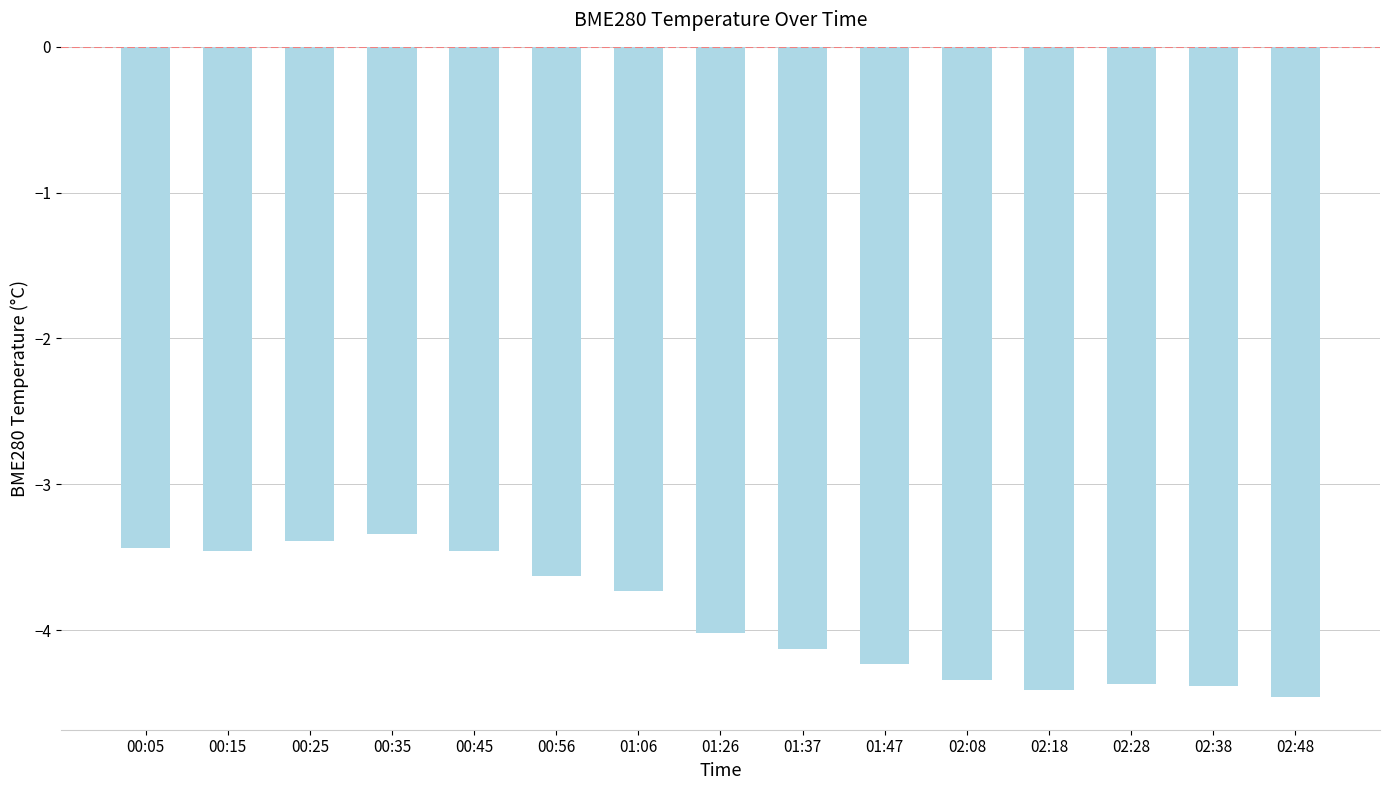

How many bars are there in total?

15